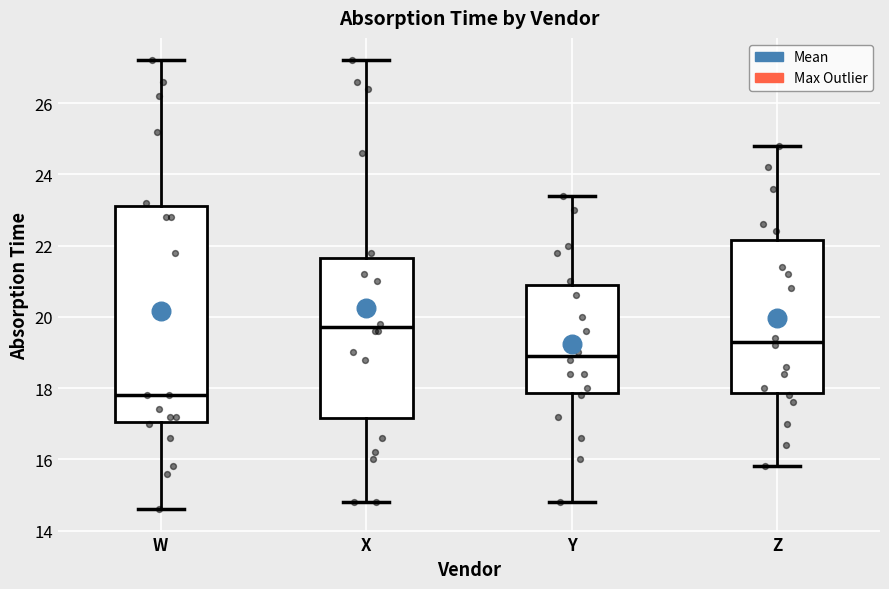

Reading left to right, transcribe this box plot: for each box, give where its median line is, the range the box spans, and where its two whiskers end, as read against the y-axis. The values are not printed on the chart, so give them approximately, as read against the axis.

W: median 17.8, box 17.0 to 23.2, whiskers 14.6 to 27.2
X: median 19.8, box 17.2 to 21.6, whiskers 14.8 to 27.2
Y: median 19.0, box 17.8 to 21.0, whiskers 14.8 to 23.4
Z: median 19.4, box 17.8 to 22.2, whiskers 15.8 to 24.8